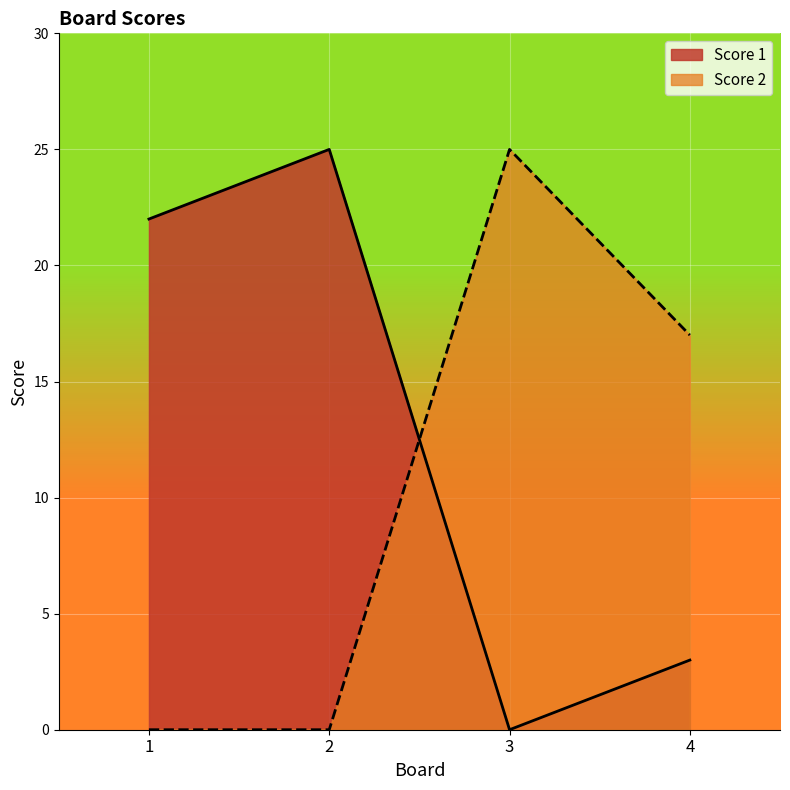

In Score 2, how many points are higher than both neighbors (excluding endpoints)?

1